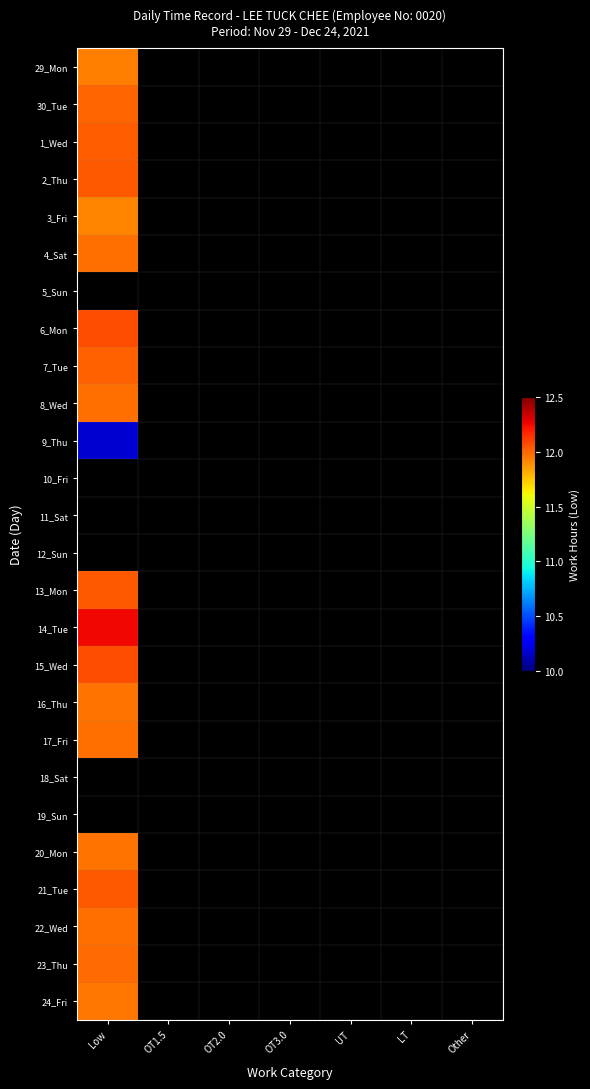

At which label does 22_Wed reach its minimum?

Low